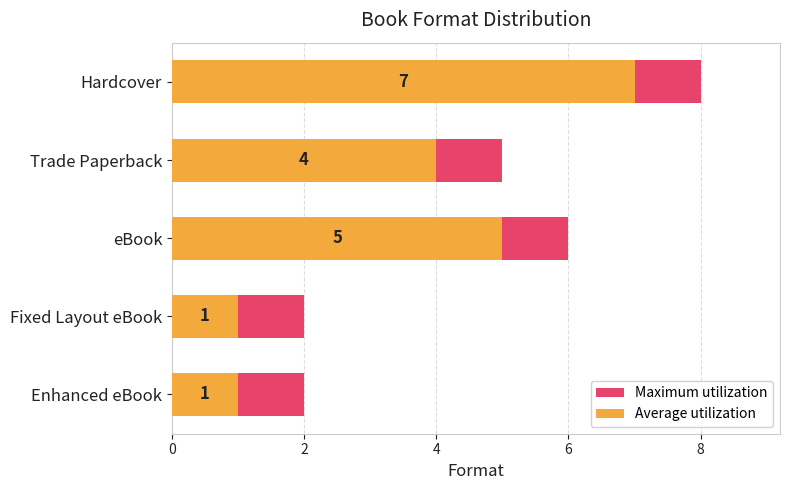

What is the difference between the highest and lowest values at eBook?

1